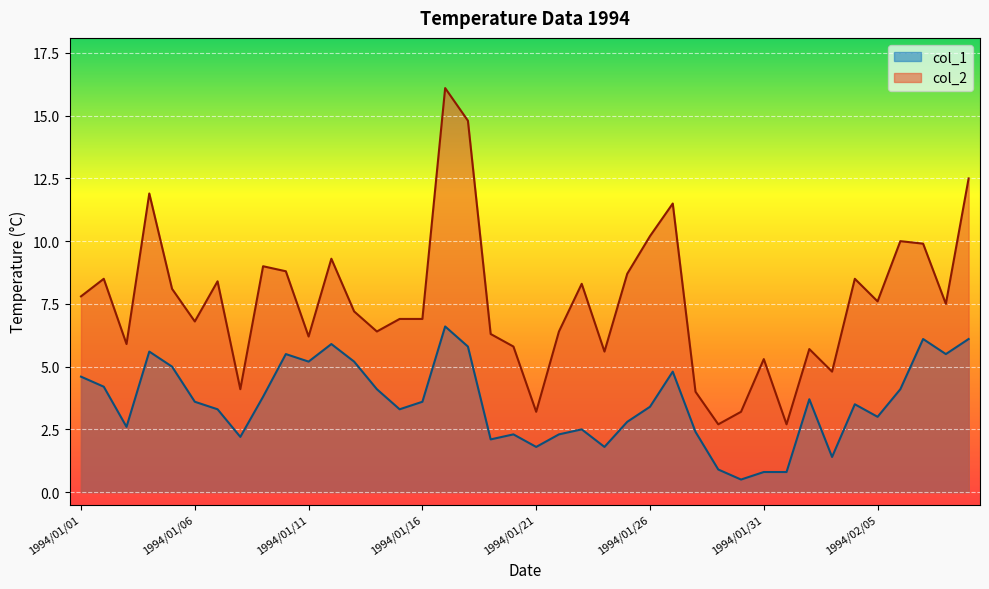

Where is the first local minimum for col_2?

1994/01/03